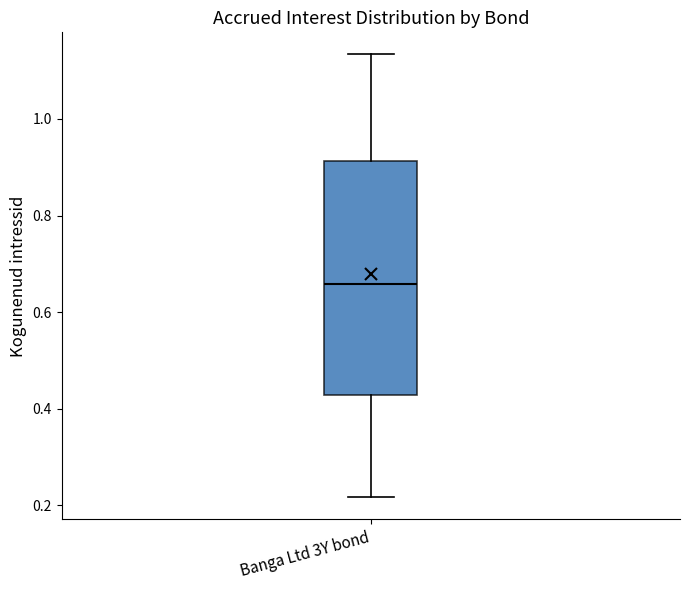

Read this box plot against the y-axis: the position of the median line, the range covered by the box, and the ends of both whiskers. The values are not printed on the chart, so give them approximately, as read against the axis.

median 0.66, box 0.42 to 0.92, whiskers 0.22 to 1.14